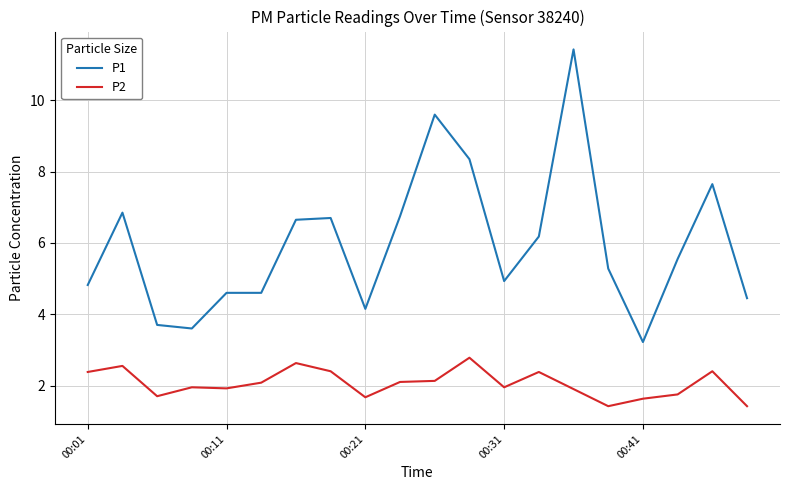

What is the maximum value shown in the chart?

11.4